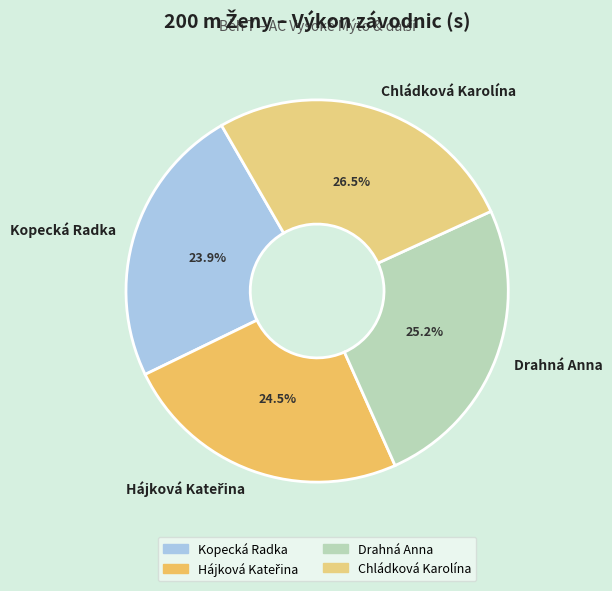

Which category has the biggest portion of the pie?

Chládková Karolína